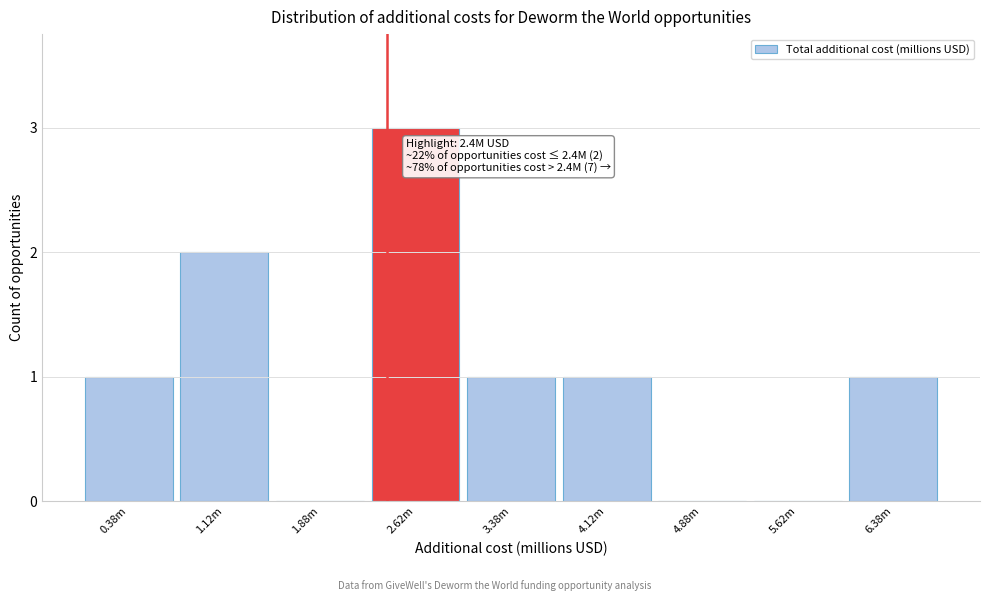

Reading left to right, transcribe all the data shown in this chart.

0.38m=1	1.12m=2	1.88m=0	2.62m=3	3.38m=1	4.12m=1	4.88m=0	5.62m=0	6.38m=1